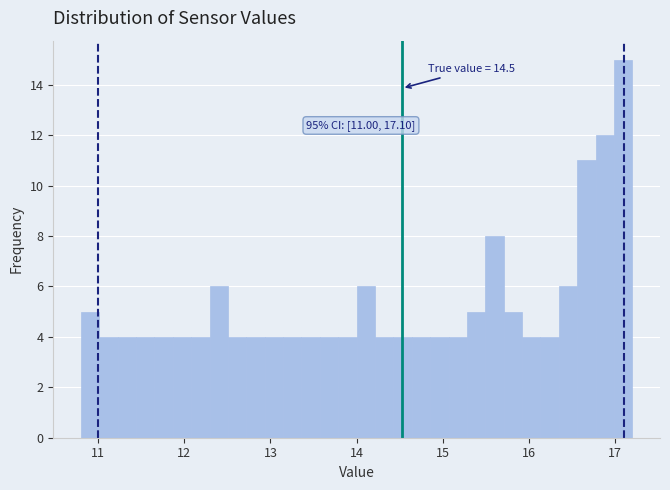

Read against the x-axis, roughly where is the centre of the tallest bar?

17.1